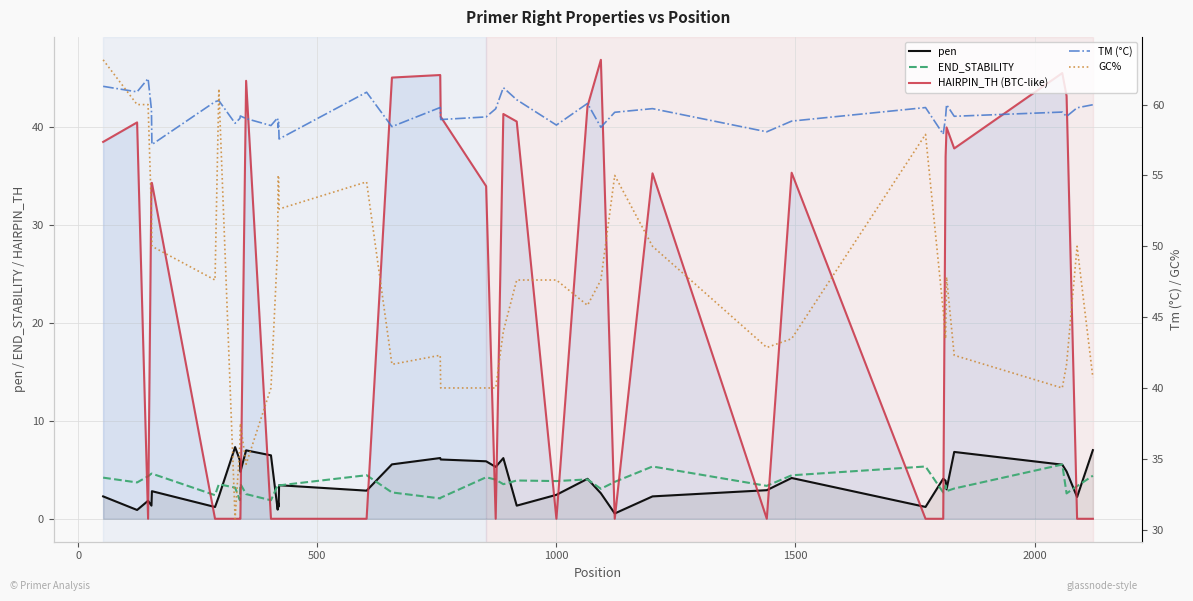

At which category does the chart reach its minimum across all series?

500